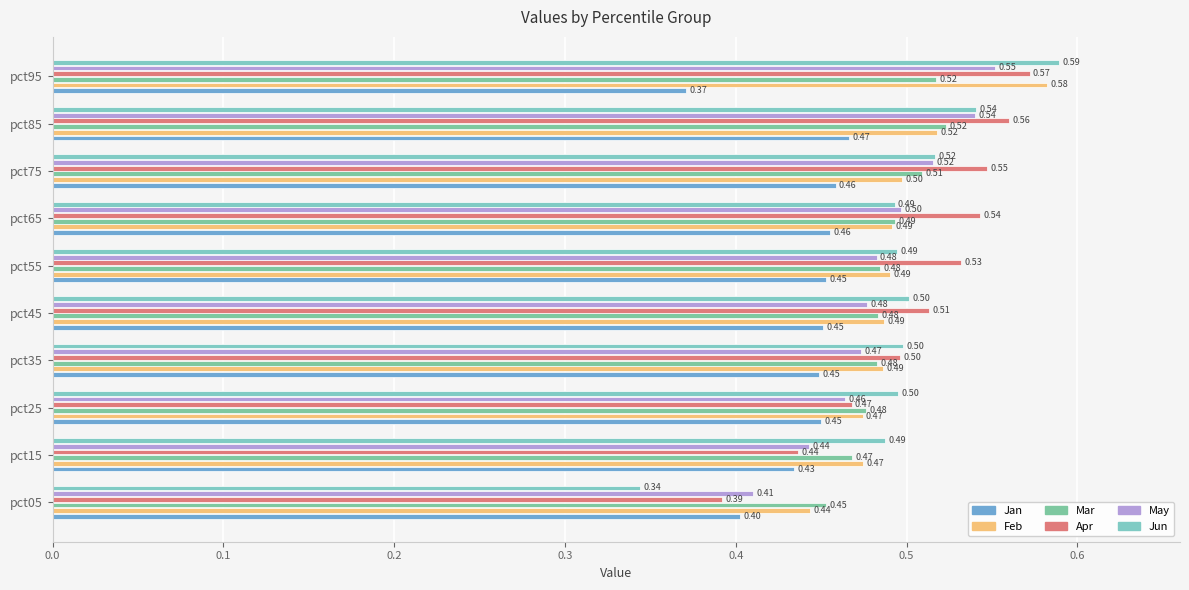

What is the value of the May bar at the 7th from the left?

0.5